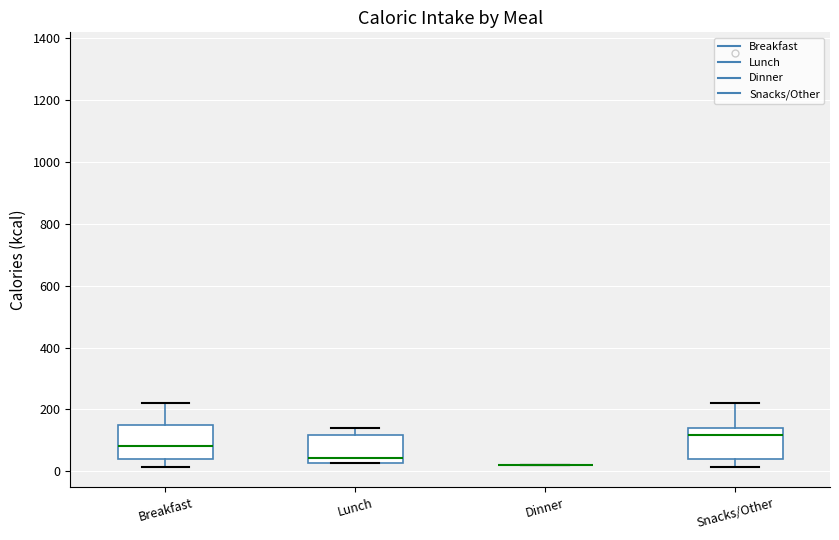

Reading left to right, transcribe this box plot: for each box, give where its median line is, the range the box spans, and where its two whiskers end, as read against the y-axis. The values are not printed on the chart, so give them approximately, as read against the axis.

Breakfast: median 80, box 40 to 160, whiskers 20 to 220
Lunch: median 40, box 20 to 120, whiskers 20 to 140
Dinner: box collapsed to a line at 20, whiskers 20 to 20
Snacks/Other: median 120, box 40 to 140, whiskers 20 to 220